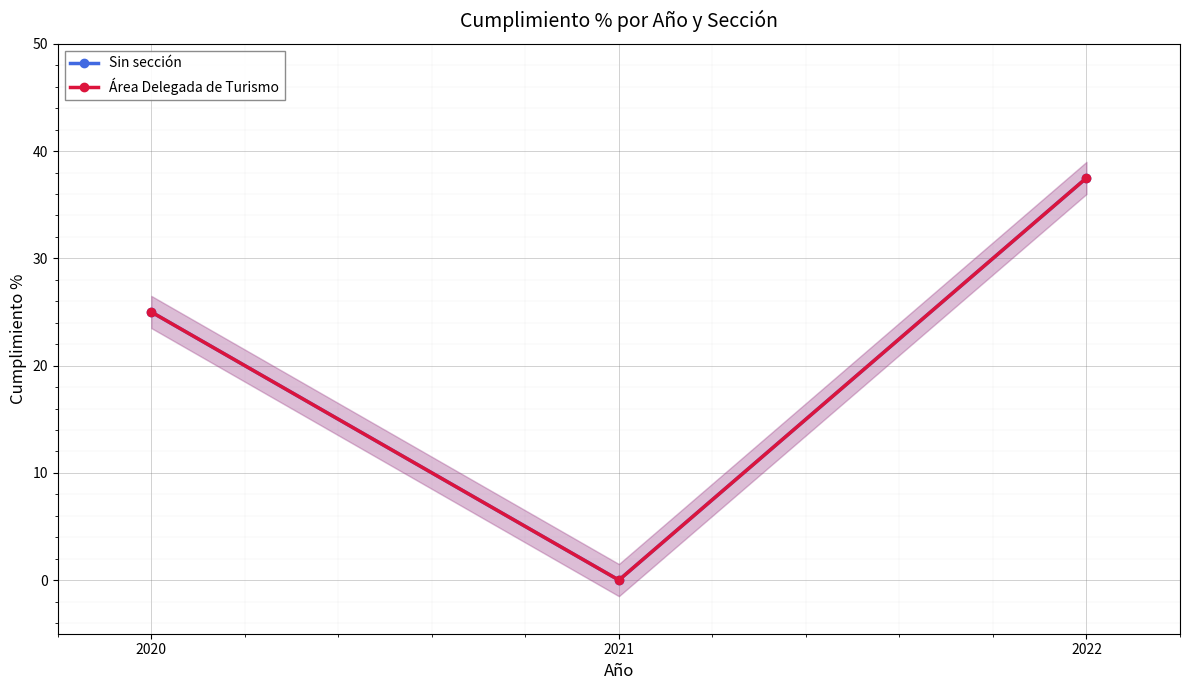

Reading right to left, what are all the values shown in this chart?

Sin sección: 2022=37.5	2021=0.0	2020=25.0
Área Delegada de Turismo: 2022=37.5	2021=0.0	2020=25.0